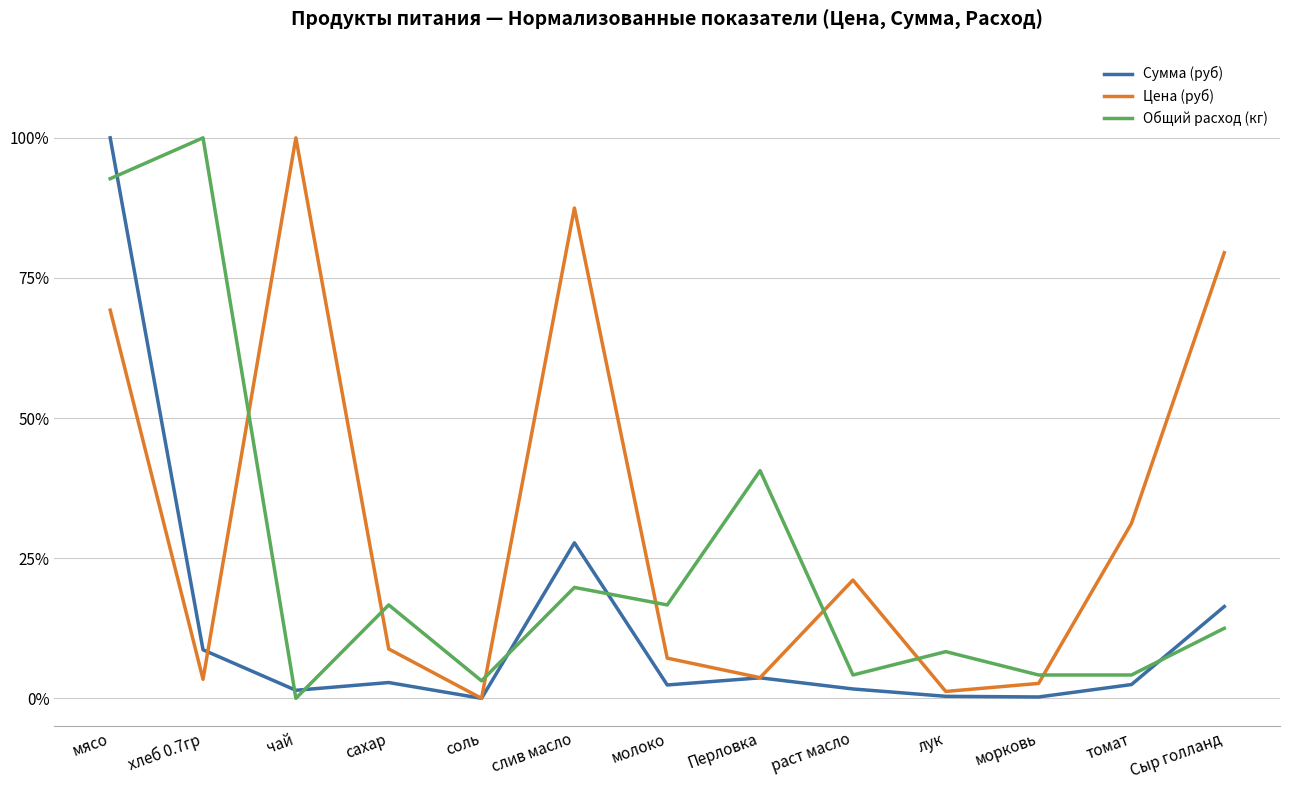

Is the value of Сумма (руб) at лук greater than the value of Цена (руб) at молоко?

No